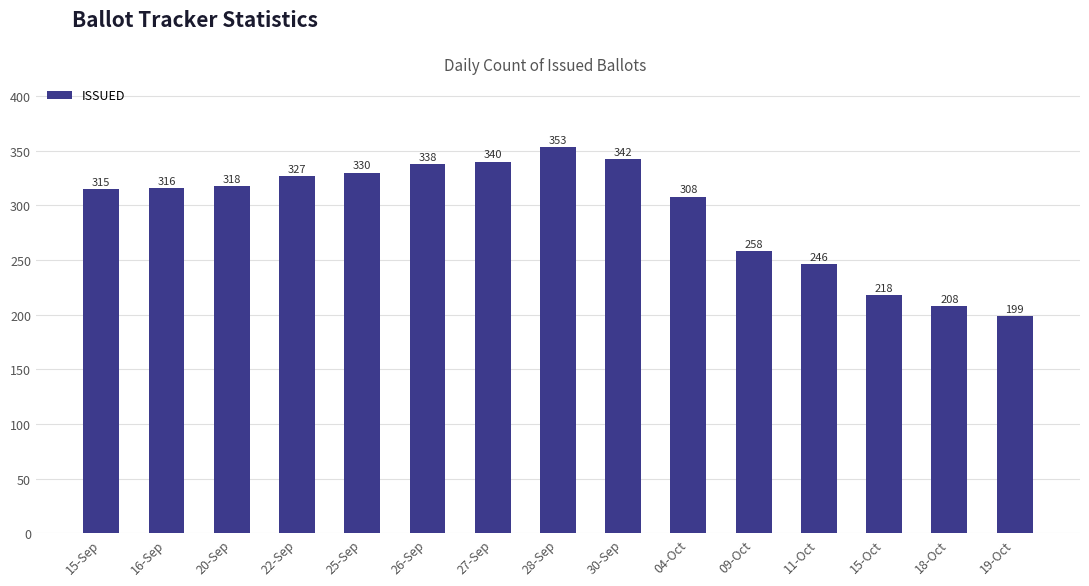

The chart shows a value of 498 at 27-Sep. True or false?

False